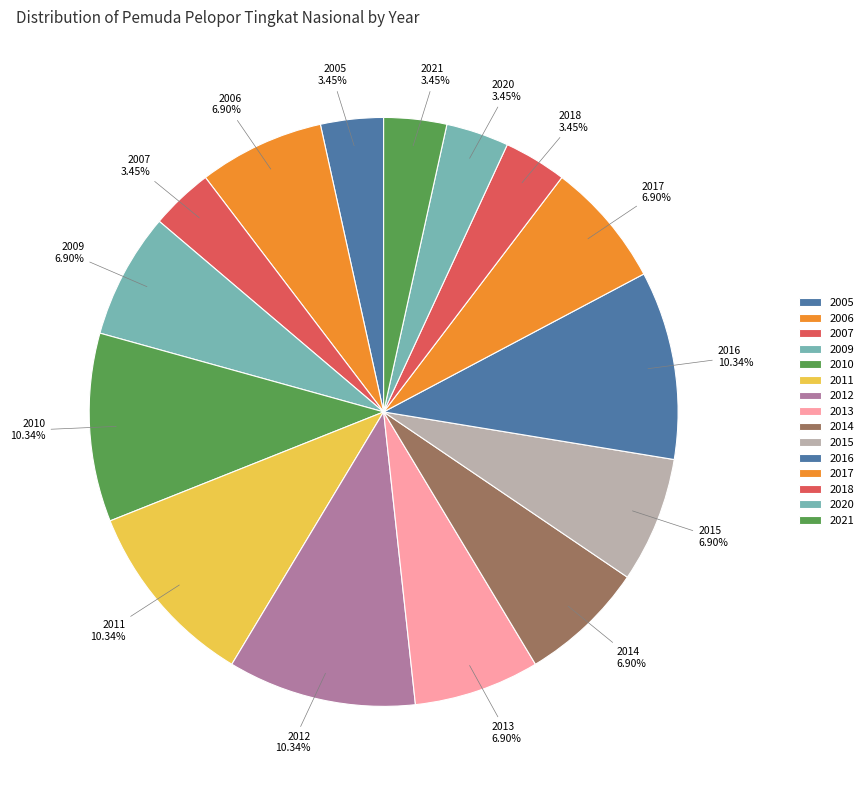

How many slices are in this pie chart?

15